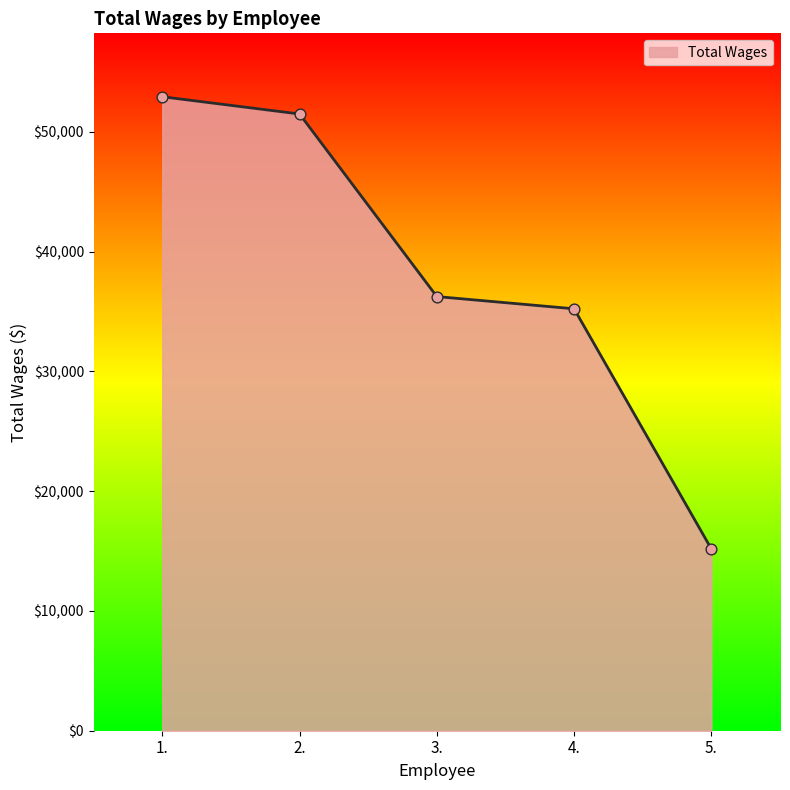

Approximately how many times larger is the value at 3. compared to 2.?

0.7